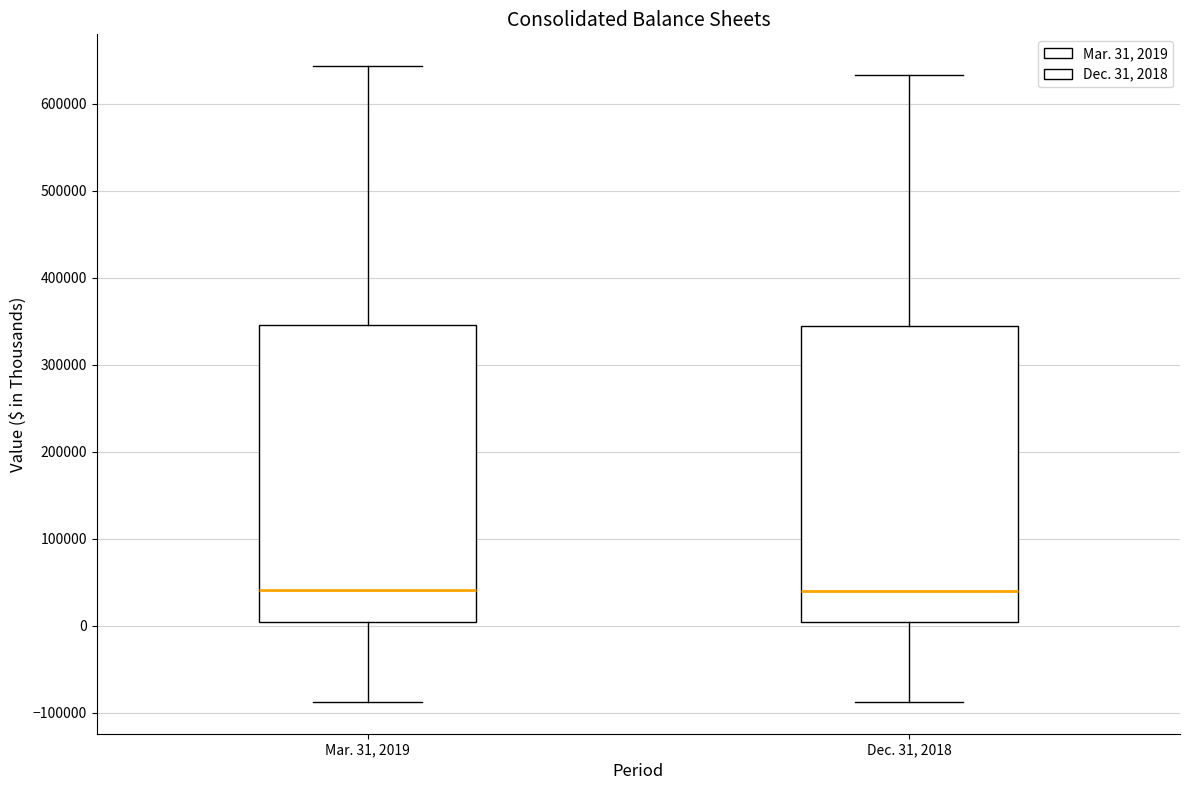

Reading left to right, read every box against the y-axis: the position of its median line, the range the box covers, and the ends of its whiskers. The values are not printed on the chart, so give them approximately, as read against the axis.

Mar. 31, 2019: median 40000, box 0 to 350000, whiskers -90000 to 640000
Dec. 31, 2018: median 40000, box 0 to 340000, whiskers -90000 to 630000